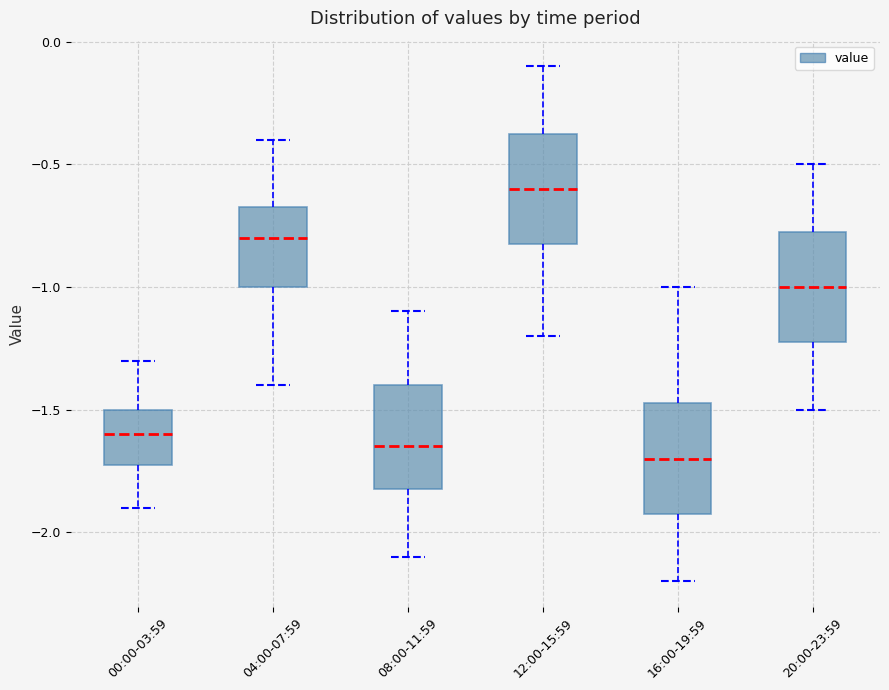

Reading left to right, transcribe this box plot: for each box, give where its median line is, the range the box spans, and where its two whiskers end, as read against the y-axis. The values are not printed on the chart, so give them approximately, as read against the axis.

00:00-03:59: median -1.60, box -1.70 to -1.50, whiskers -1.90 to -1.30
04:00-07:59: median -0.80, box -1.00 to -0.65, whiskers -1.40 to -0.40
08:00-11:59: median -1.65, box -1.80 to -1.40, whiskers -2.10 to -1.10
12:00-15:59: median -0.60, box -0.80 to -0.35, whiskers -1.20 to -0.10
16:00-19:59: median -1.70, box -1.90 to -1.45, whiskers -2.20 to -1.00
20:00-23:59: median -1.00, box -1.20 to -0.75, whiskers -1.50 to -0.50